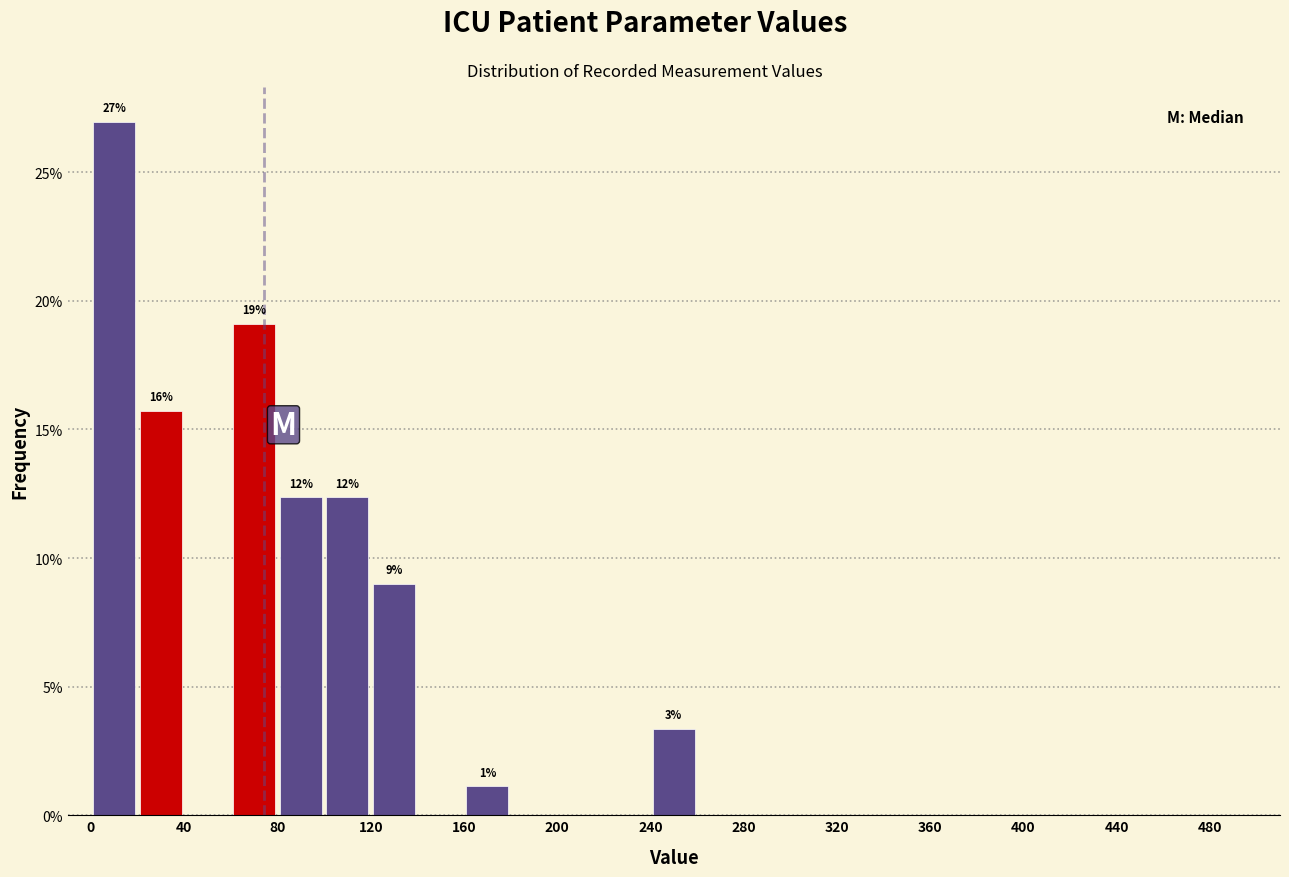

Over which range of the x-axis is the bar tallest?

0 to 20